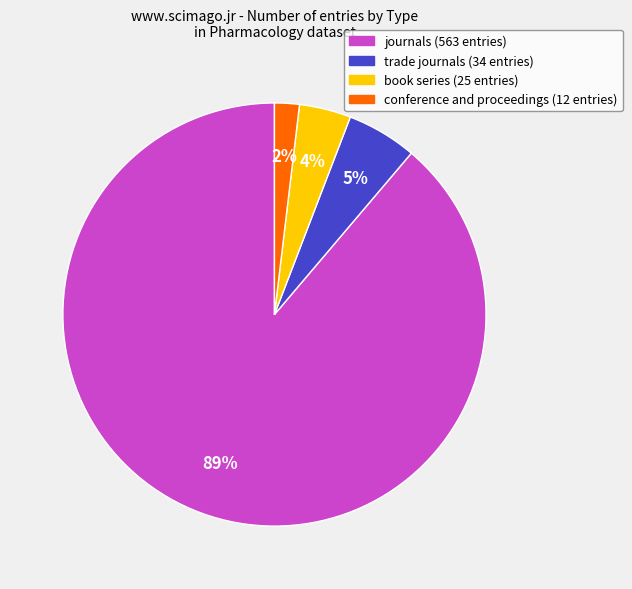

Does any single category account for the majority?

Yes